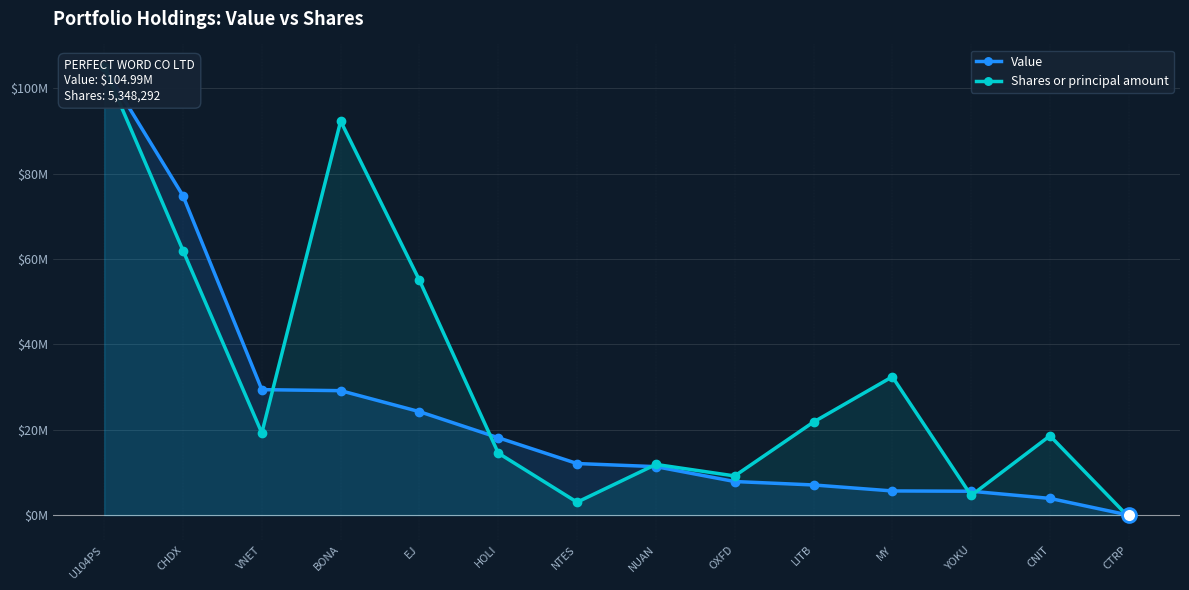

How many values in Shares or principal amount are below zero?

1